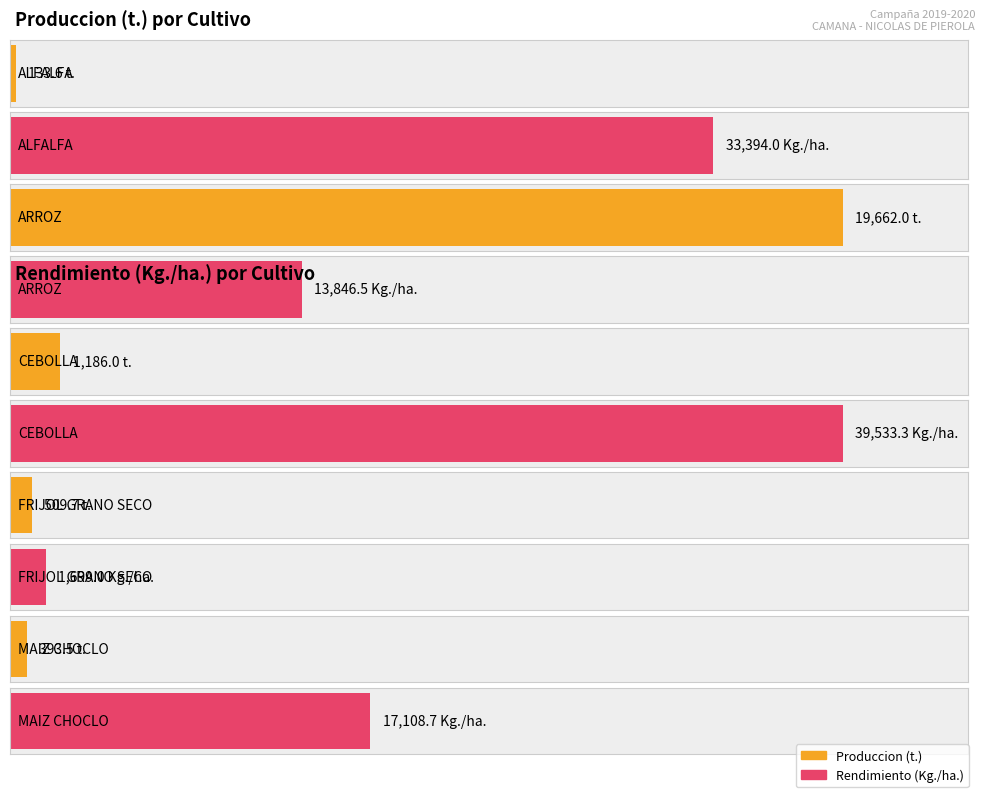

What position from the left is ARROZ?

2